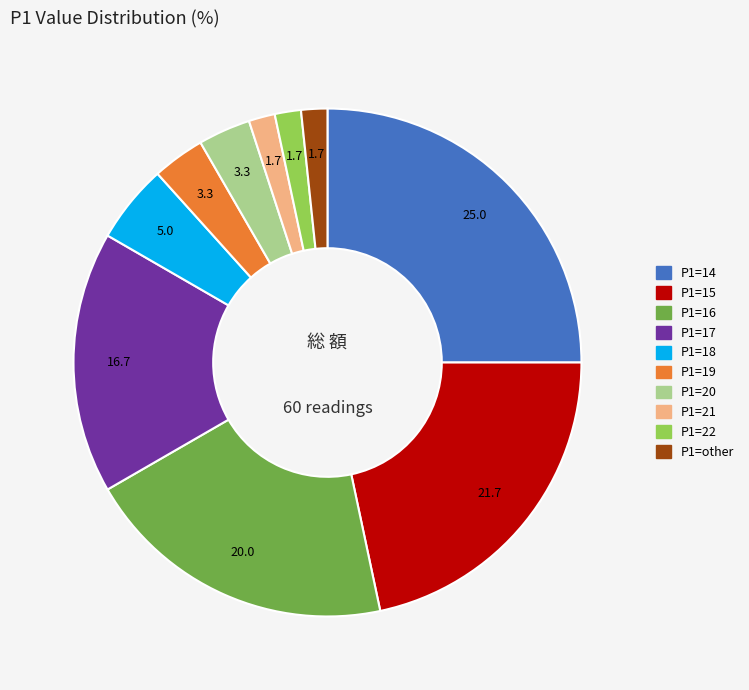

Which category has the biggest portion of the pie?

P1=14